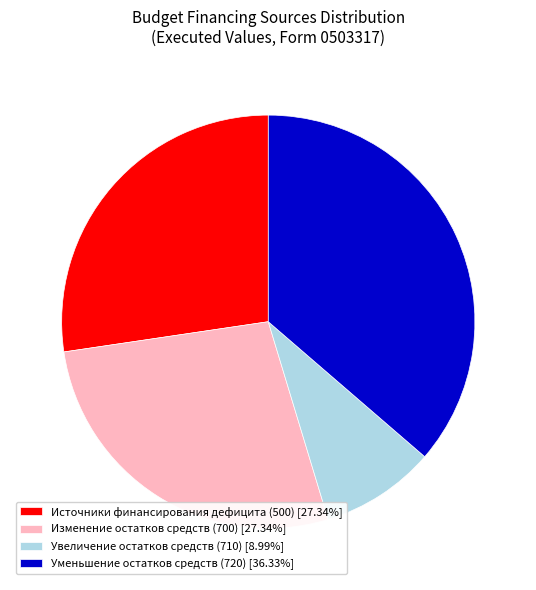

Approximately how many times larger is the value at Изменение остатков средств (700) [27.34%] compared to Увеличение остатков средств (710) [8.99%]?

3.0